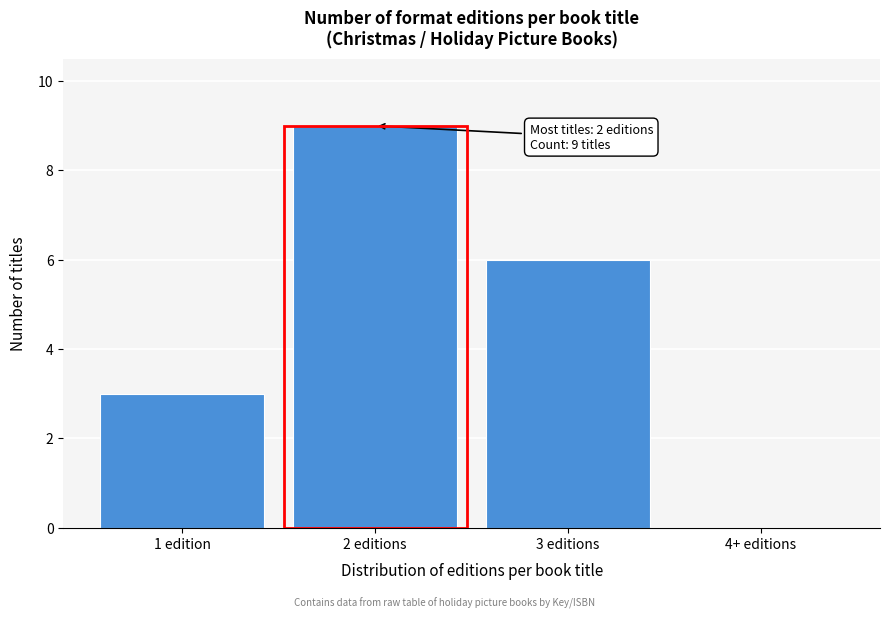

Reading right to left, list all the values displayed in this chart.

4+ editions=0	3 editions=6	2 editions=9	1 edition=3